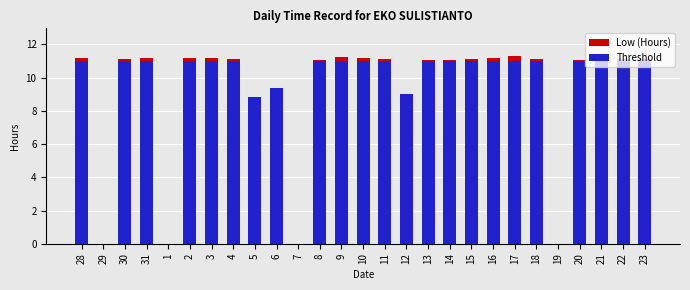

How many distinct data groups are displayed?

2